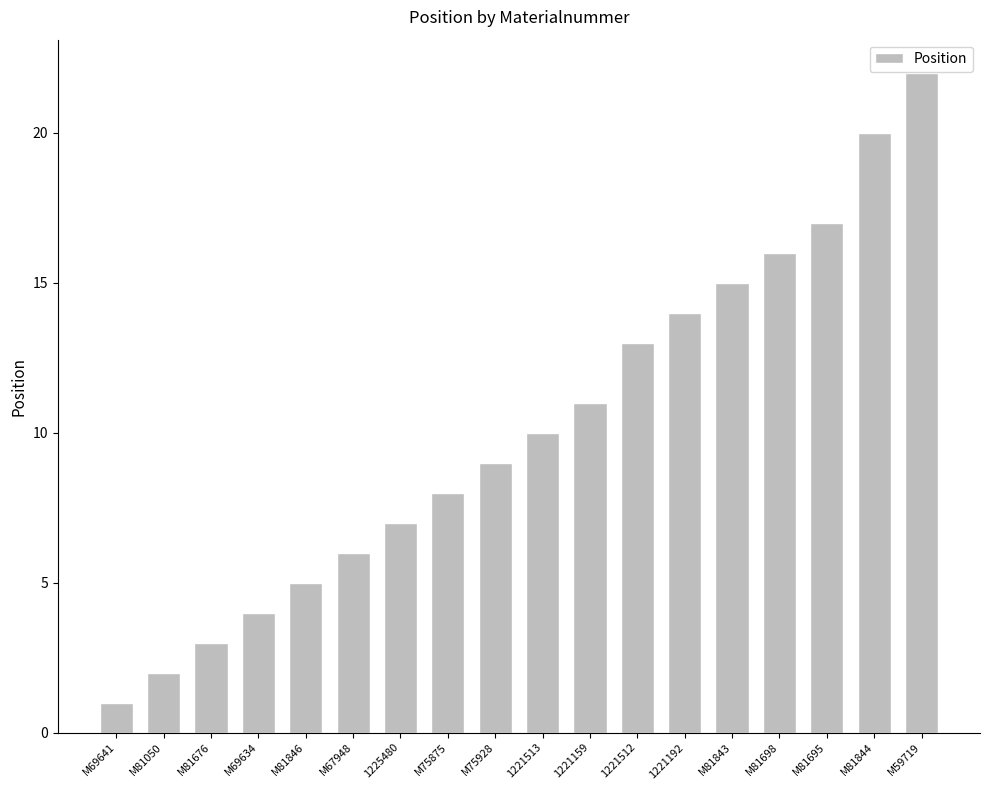

Reading right to left, extract all data points from this chart.

22	20	17	16	15	14	13	11	10	9	8	7	6	5	4	3	2	1